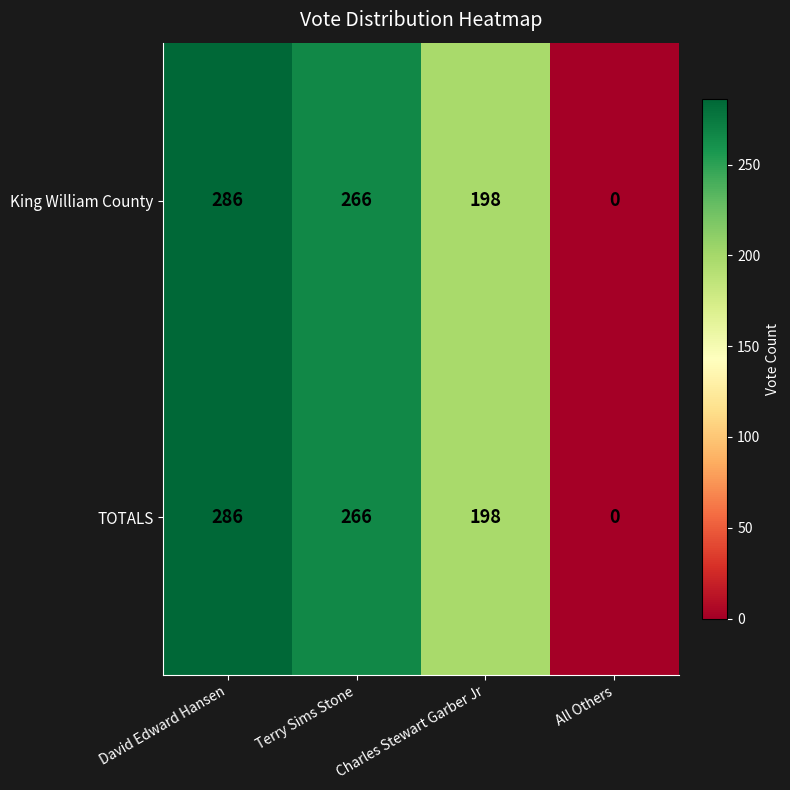

What is the difference between the maximum and minimum values in the TOTALS series?

286